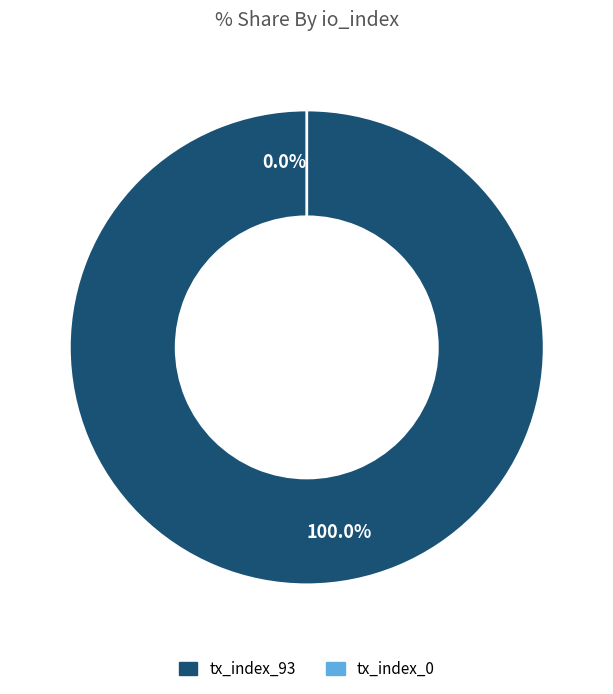

How many slices are in this pie chart?

2